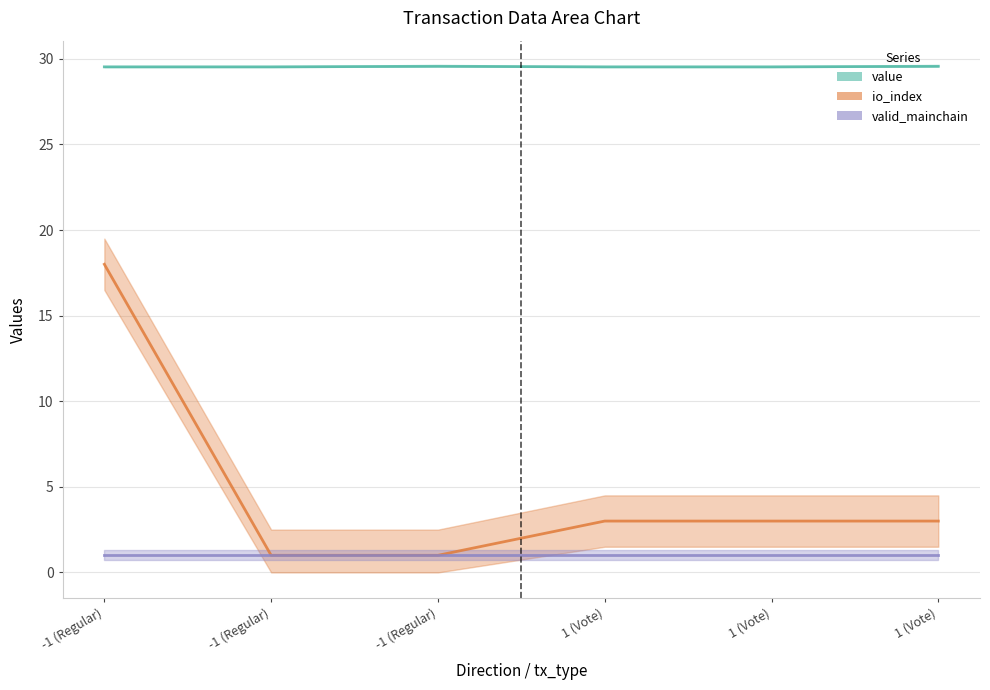

What is the label of the 4th point from the right?

-1 (Regular)